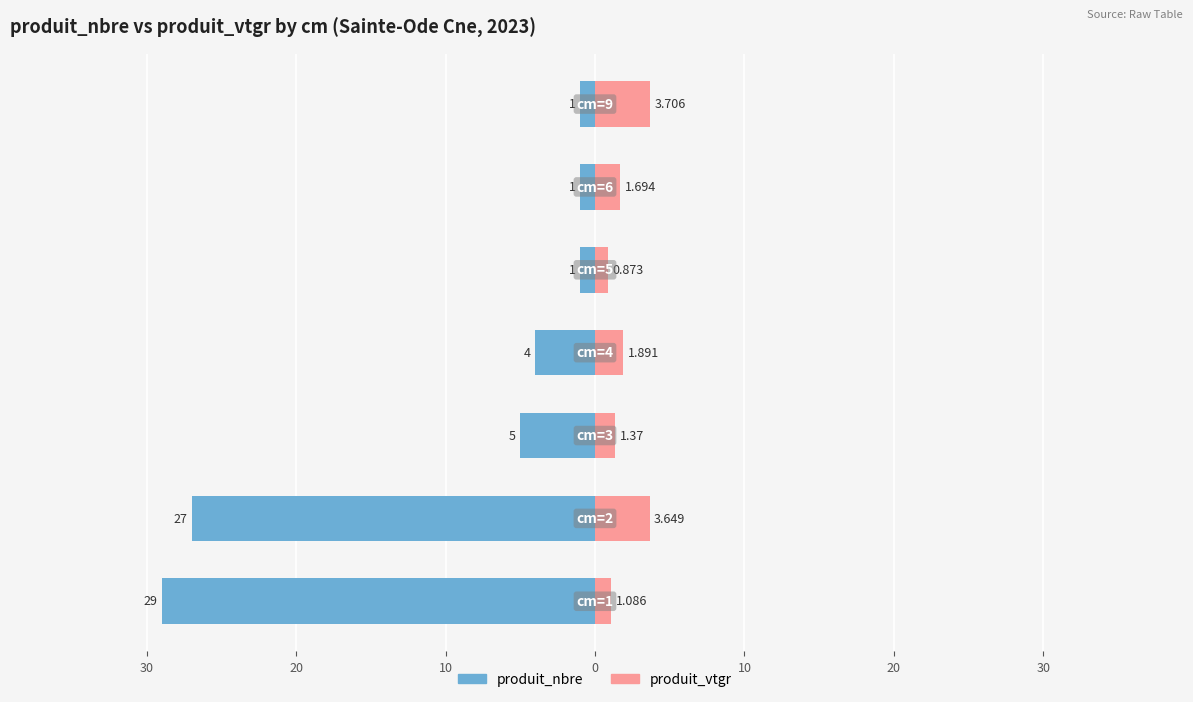

How many bars are there in total?

14